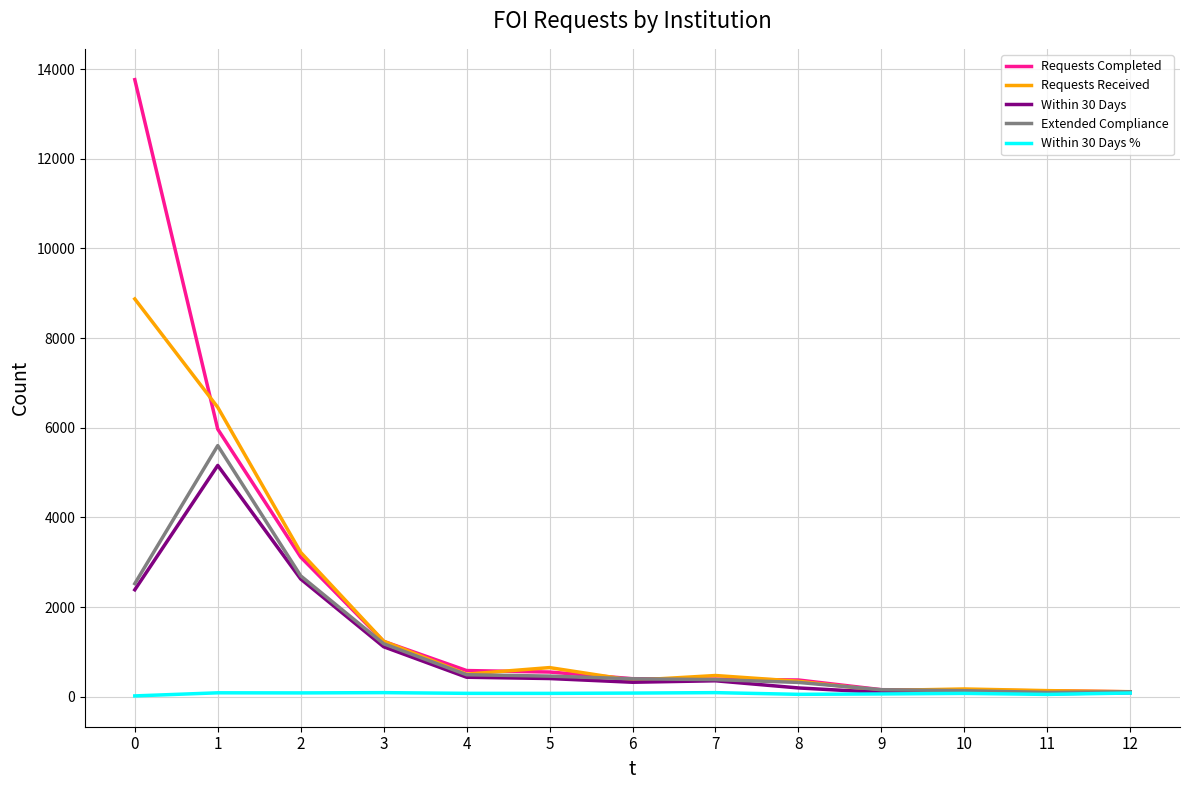

What is the difference between the maximum and second lowest values in the Requests Received series?

8738.0